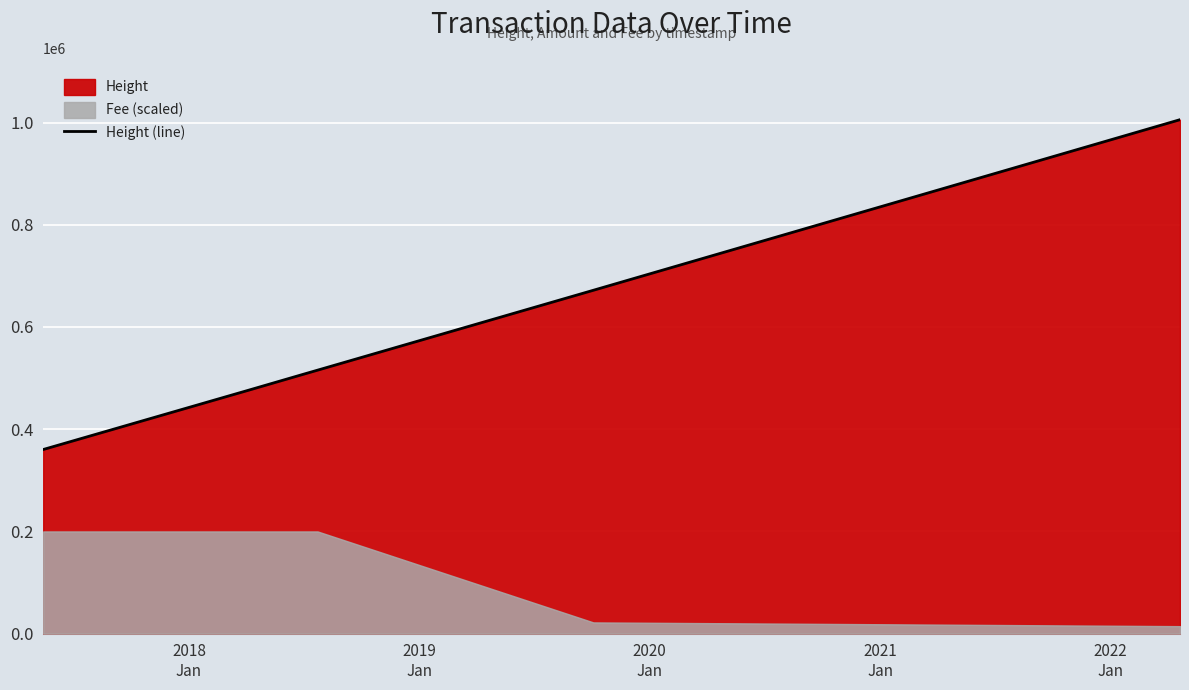

What is the minimum value for Height (line)?

360307